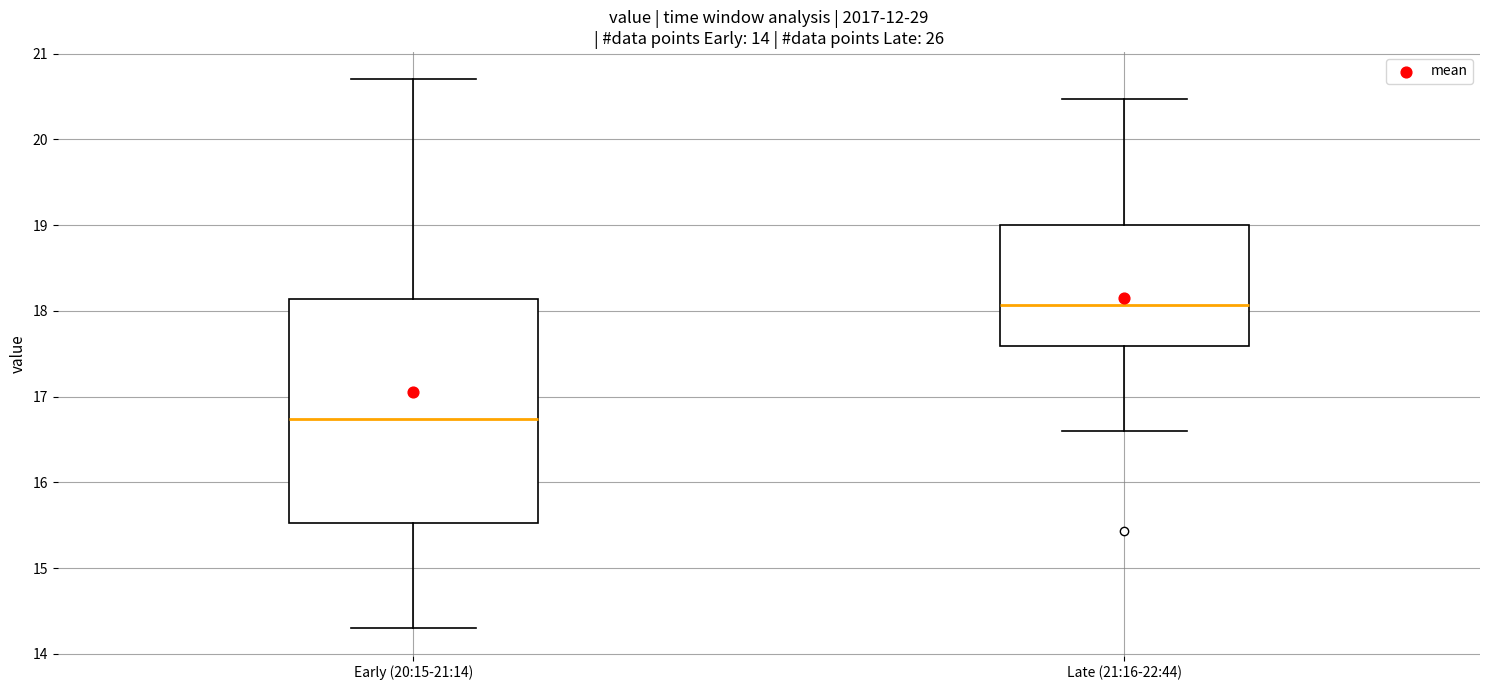

Reading left to right, transcribe this box plot: for each box, give where its median line is, the range the box spans, and where its two whiskers end, as read against the y-axis. The values are not printed on the chart, so give them approximately, as read against the axis.

Early (20:15-21:14): median 16.7, box 15.5 to 18.1, whiskers 14.3 to 20.7
Late (21:16-22:44): median 18.1, box 17.6 to 19.0, whiskers 16.6 to 20.5